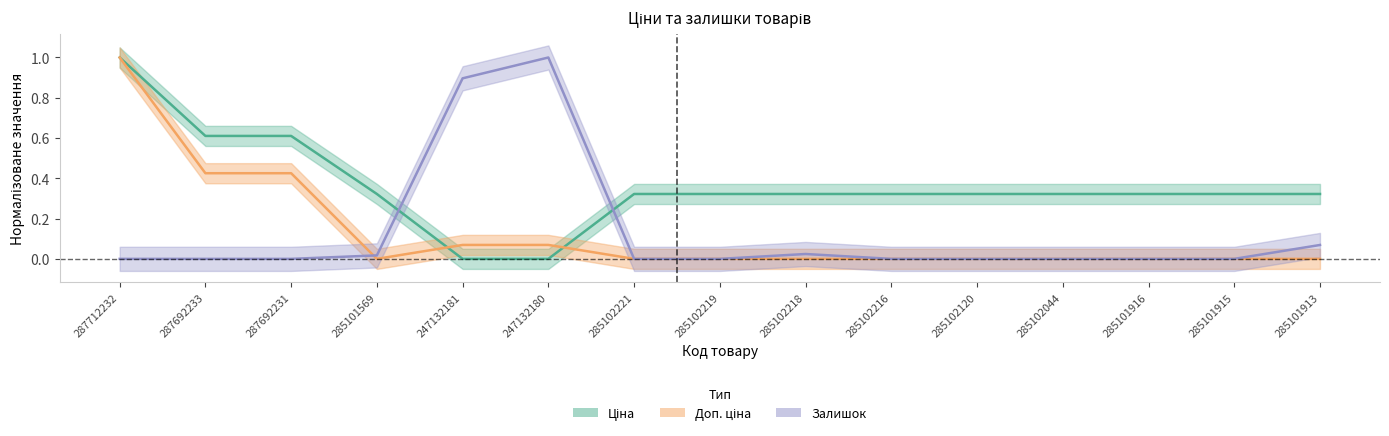

How many values in the Ціна series exceed 0?

13